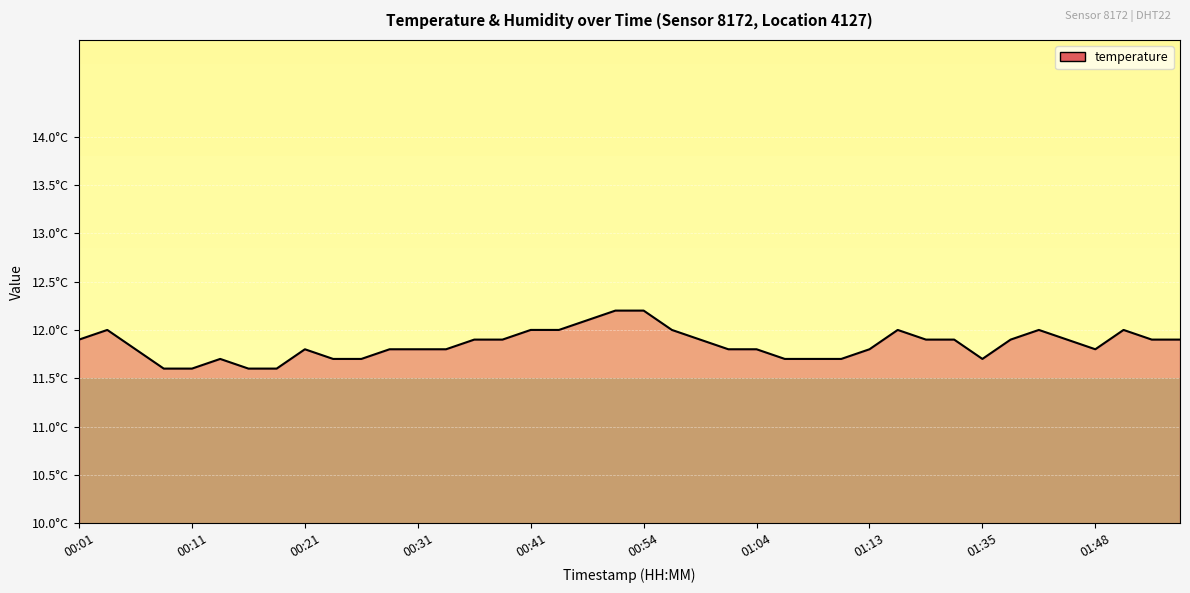

True or false: there are more than 1 points higher than both neighbors.

True